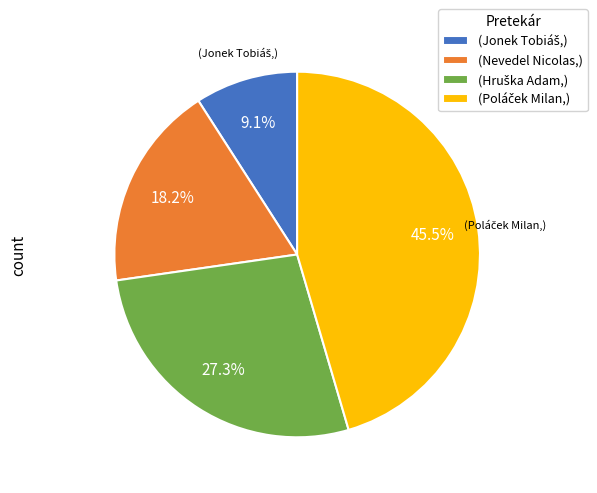

Is there any slice that represents more than half of the pie?

No